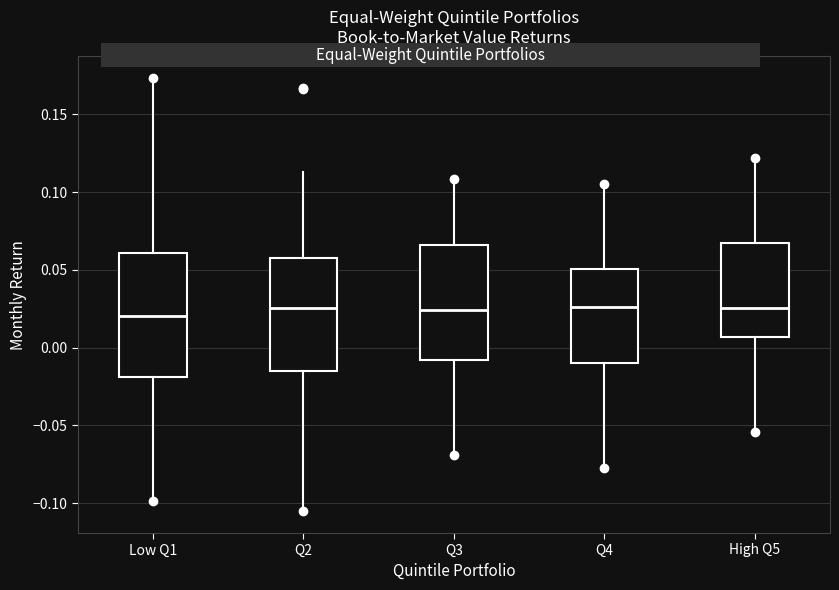

Reading left to right, transcribe this box plot: for each box, give where its median line is, the range the box spans, and where its two whiskers end, as read against the y-axis. The values are not printed on the chart, so give them approximately, as read against the axis.

Low Q1: median 0.020, box -0.020 to 0.060, whiskers -0.100 to 0.175
Q2: median 0.025, box -0.015 to 0.055, whiskers -0.105 to 0.115
Q3: median 0.025, box -0.010 to 0.065, whiskers -0.070 to 0.110
Q4: median 0.025, box -0.010 to 0.050, whiskers -0.075 to 0.105
High Q5: median 0.025, box 0.005 to 0.065, whiskers -0.055 to 0.120